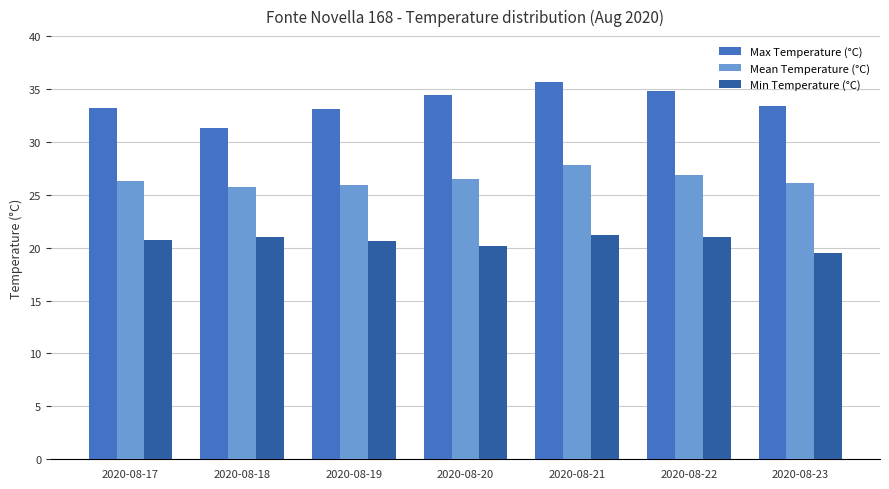

List the series in order of their peak value, lowest first.

Min Temperature (°C), Mean Temperature (°C), Max Temperature (°C)